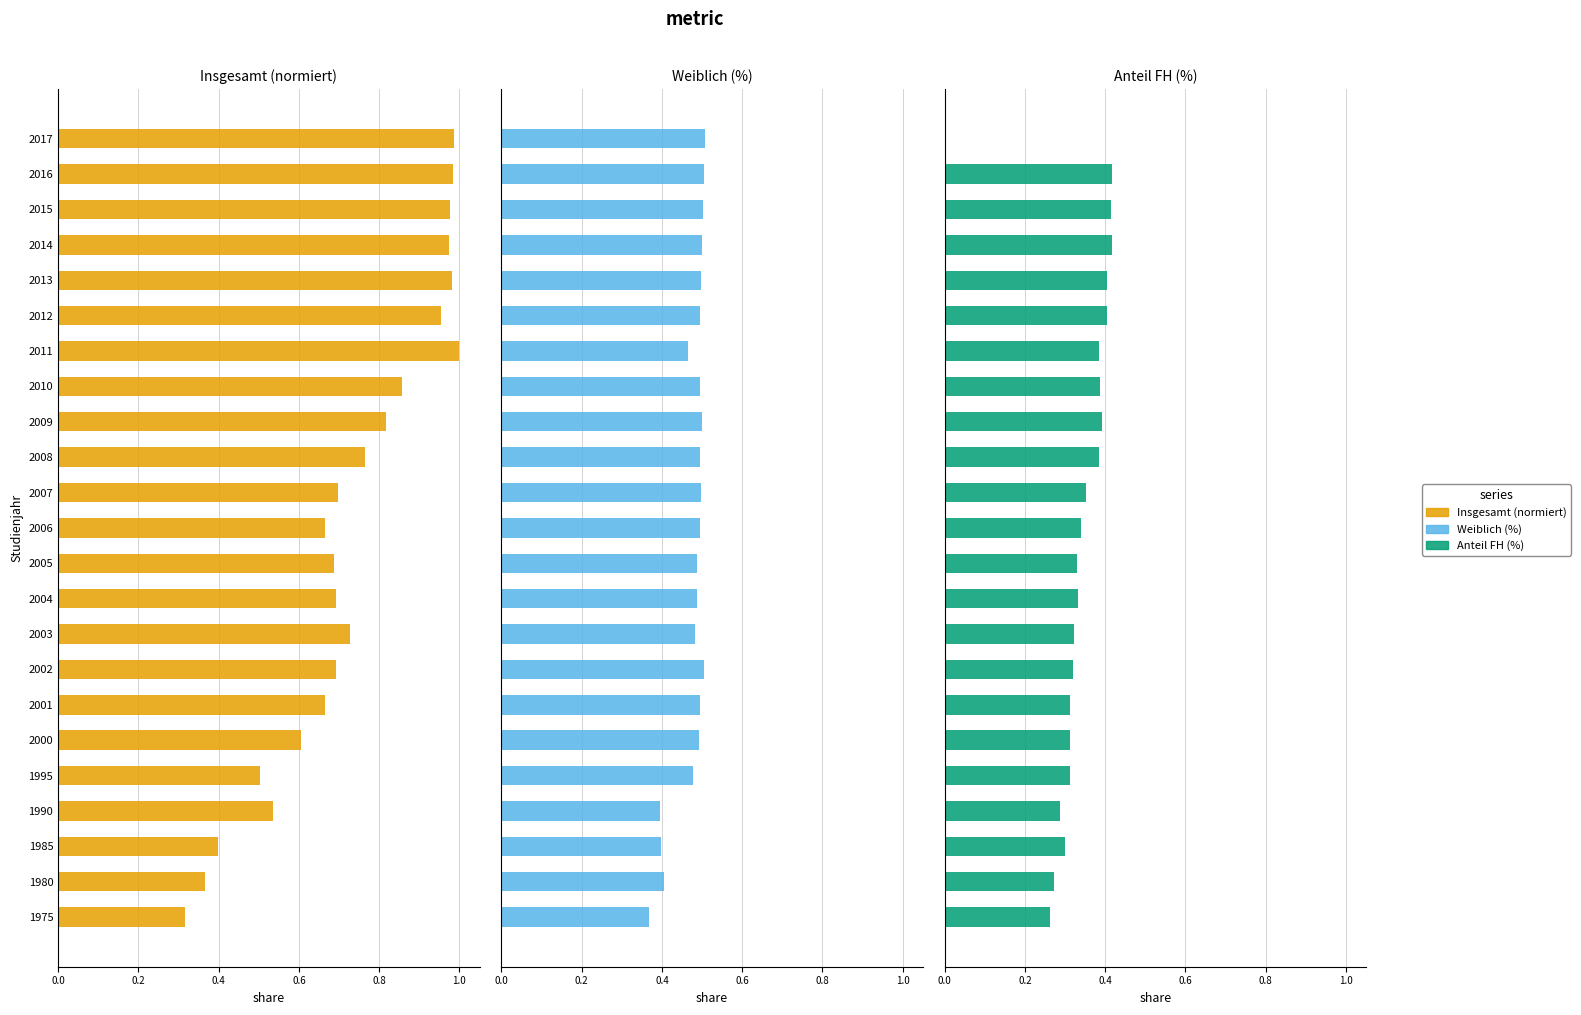

List the series in order of their overall mean, highest first.

Insgesamt (normiert), Weiblich (%), Anteil FH (%)